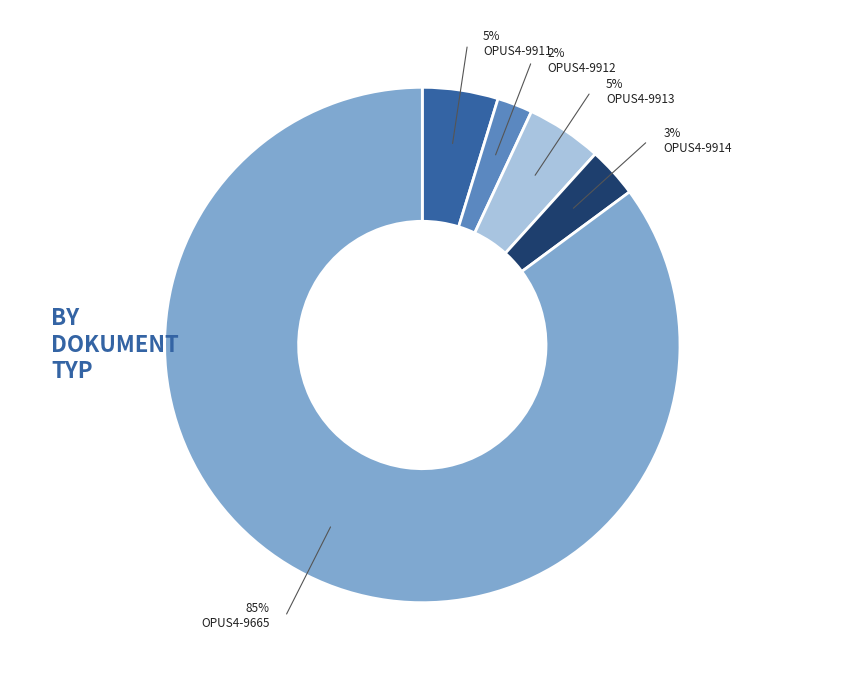

Does any single category account for the majority?

Yes